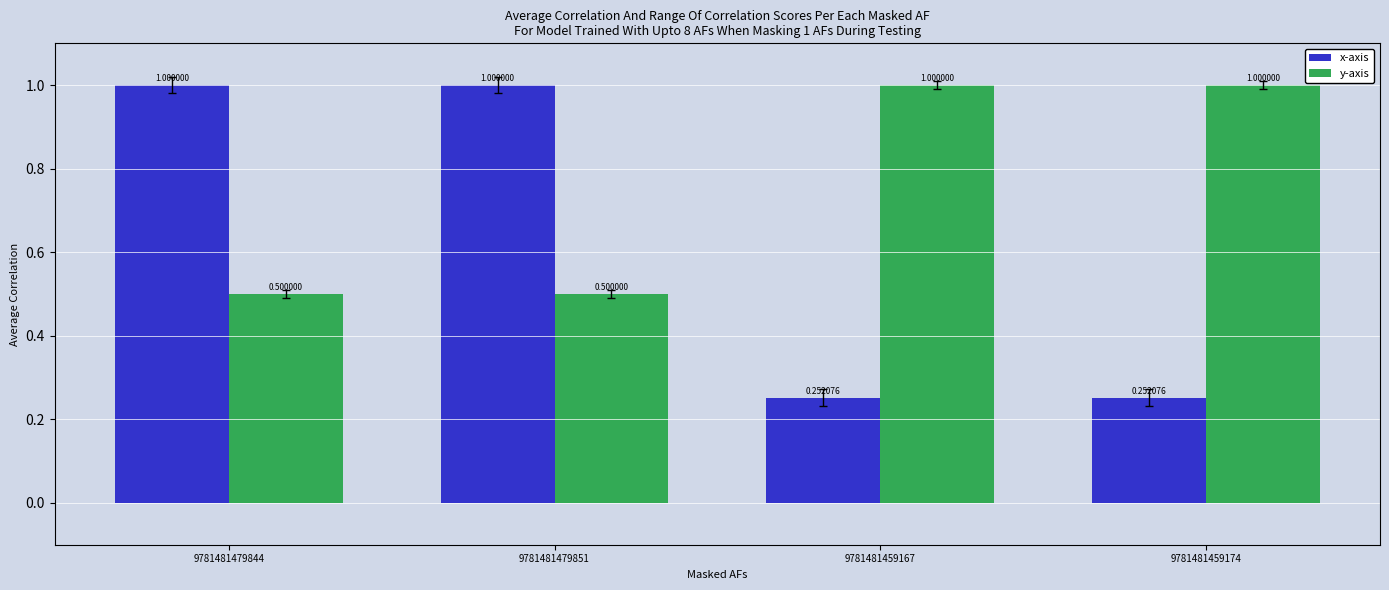

What is the difference between the highest and lowest values at 9781481479851?

0.5